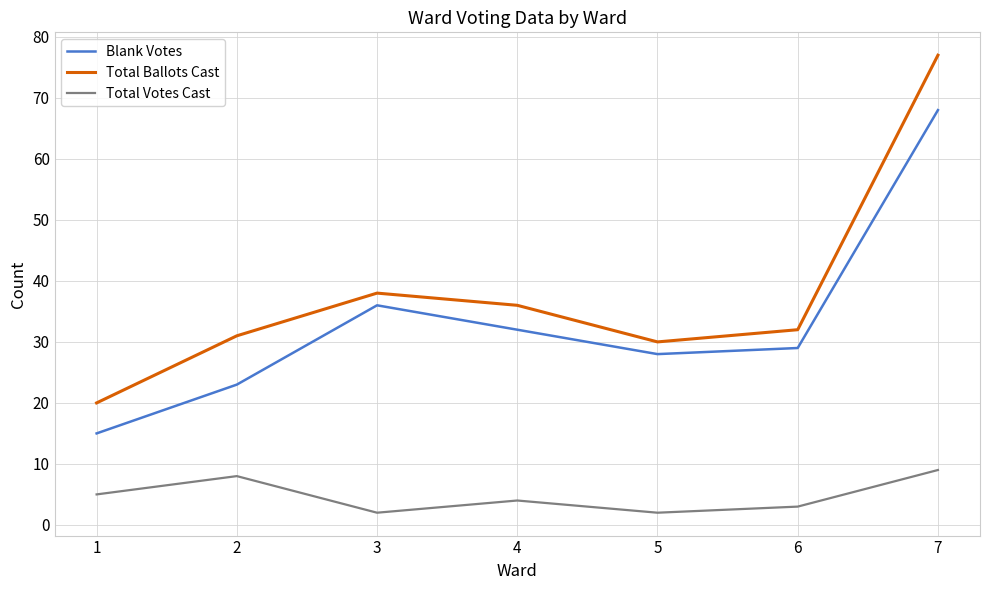

Which series has the largest range (max minus min)?

Total Ballots Cast